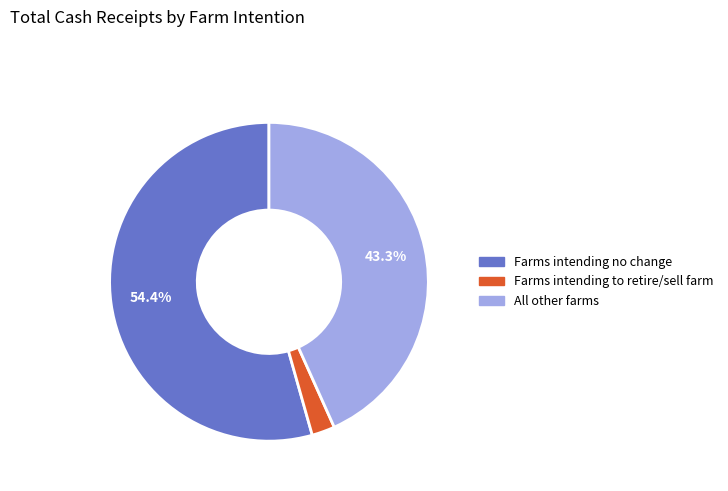

What is the smallest slice in the pie chart?

Farms intending to retire/sell farm